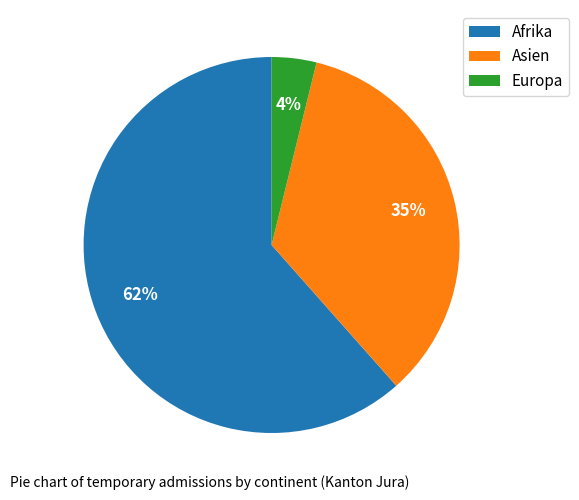

Is Asien the majority of the pie?

No